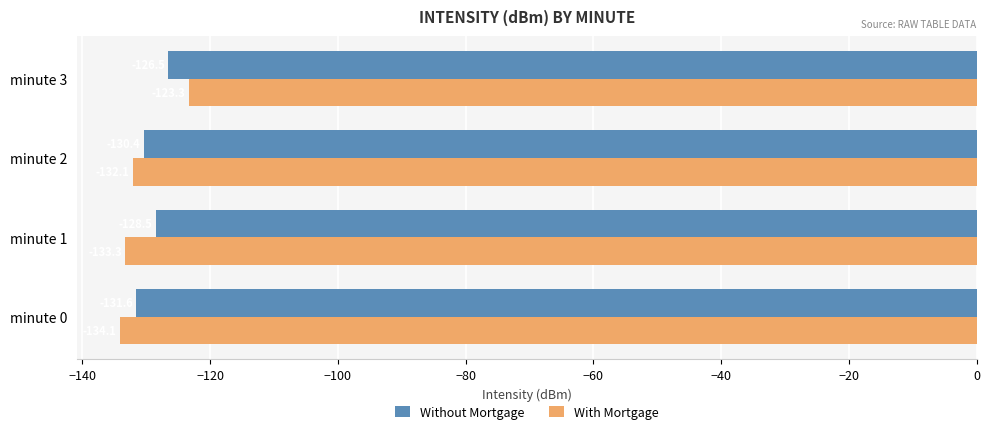

What is the lowest value of the With Mortgage series?

-134.1